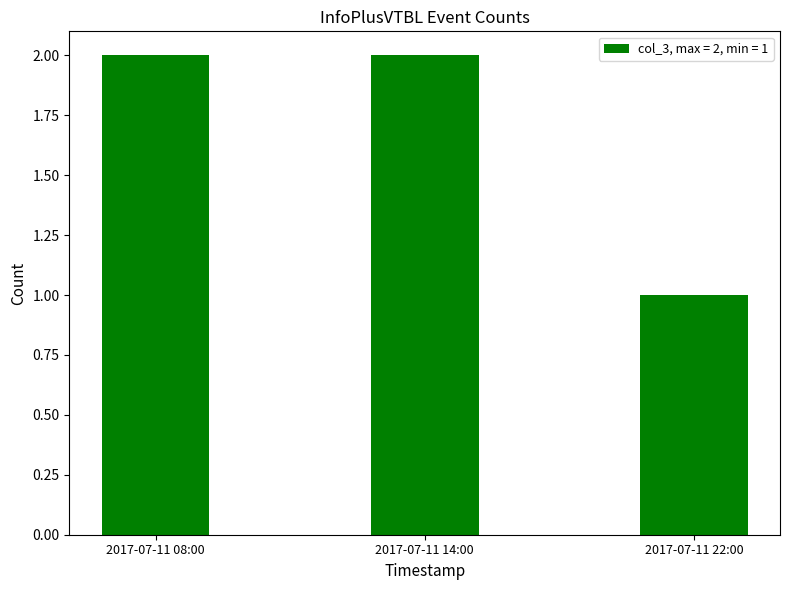

Reading left to right, what are all the values shown in this chart?

2	2	1